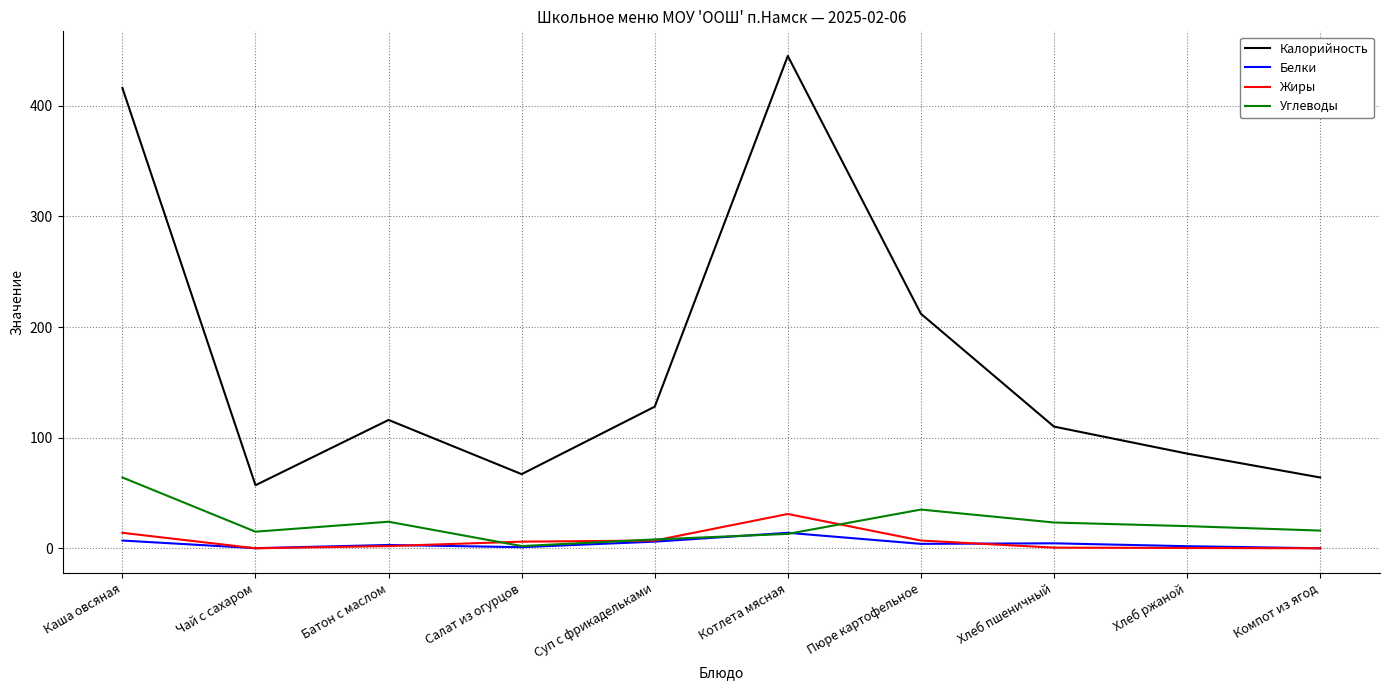

What position from the right is Компот из ягод?

1